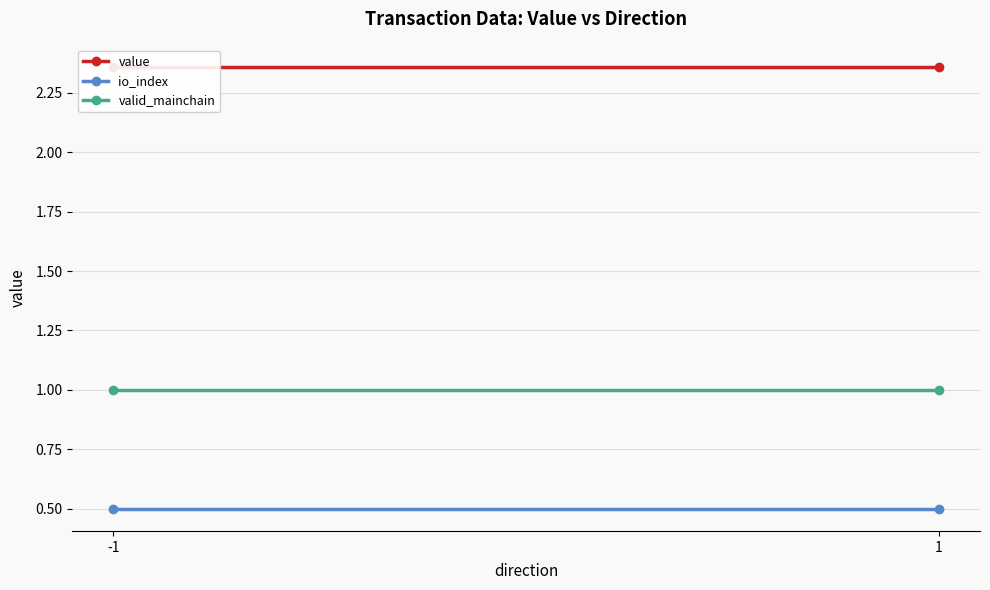

What are all the series names shown in the legend?

value, io_index, valid_mainchain